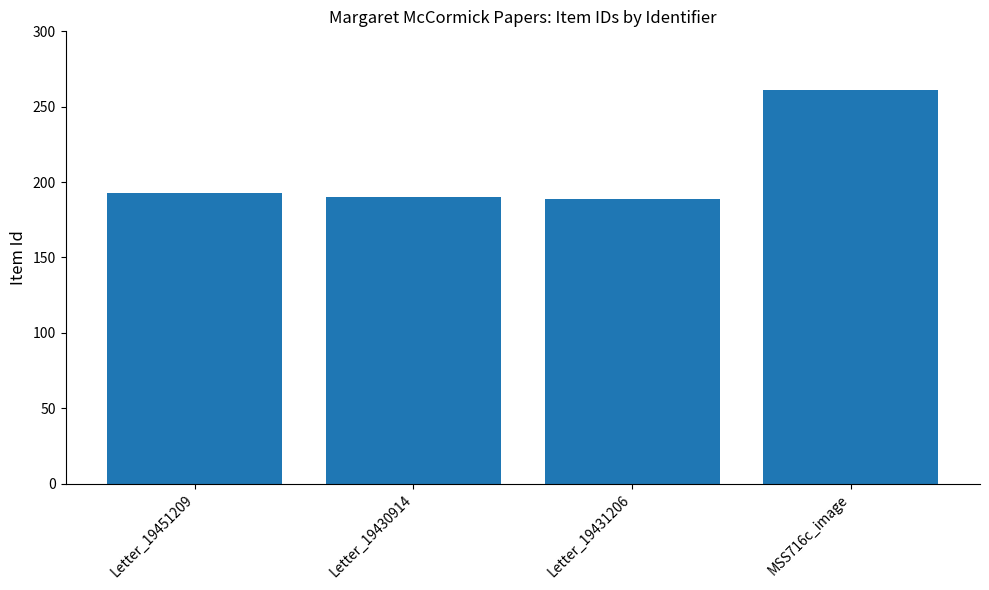

What is the change in value from Letter_19451209 to Letter_19431206?

-4